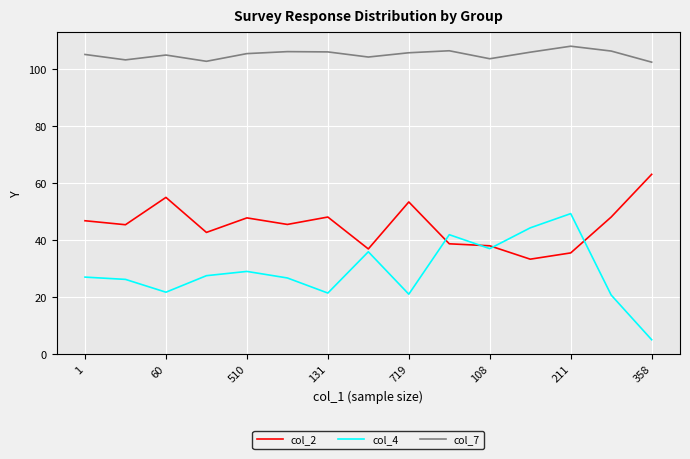

Which series has the largest total across all categories?

col_7